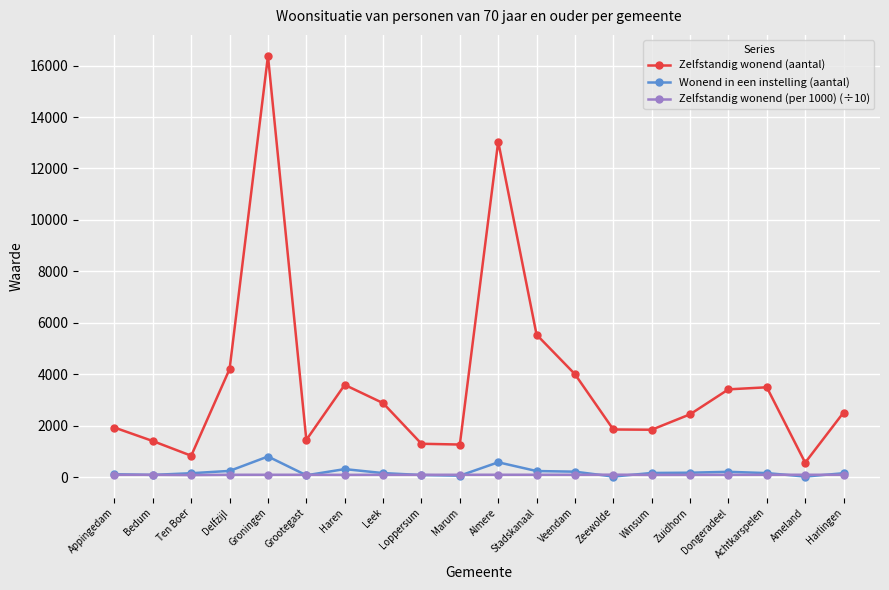

What is the total value across all series at Winsum?

2101.7